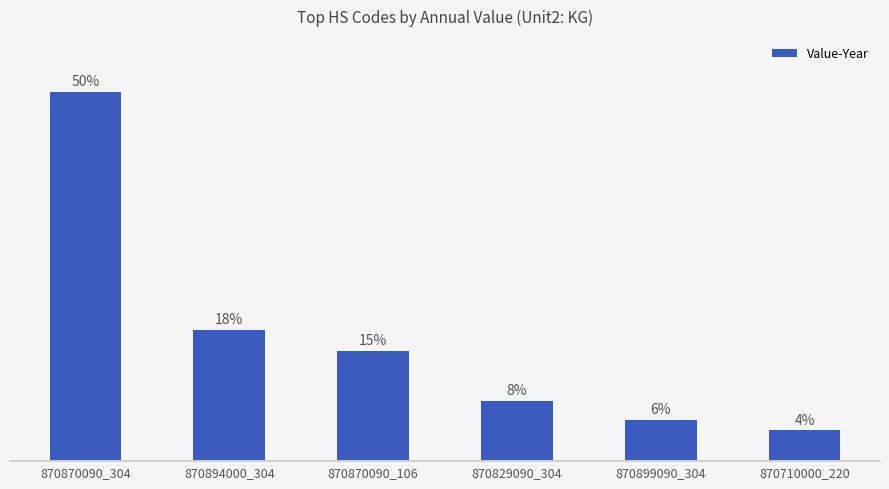

Which label corresponds to the smallest value in the chart?

870710000_220